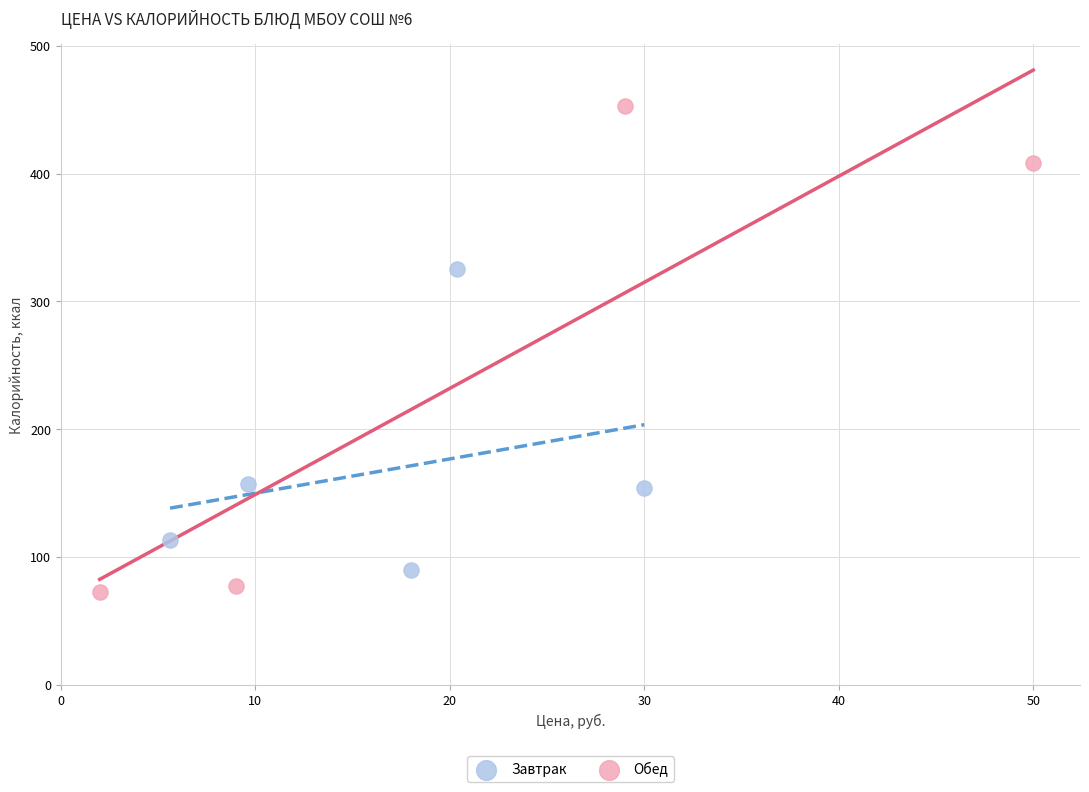

Which series reaches the minimum Y coordinate?

Обед